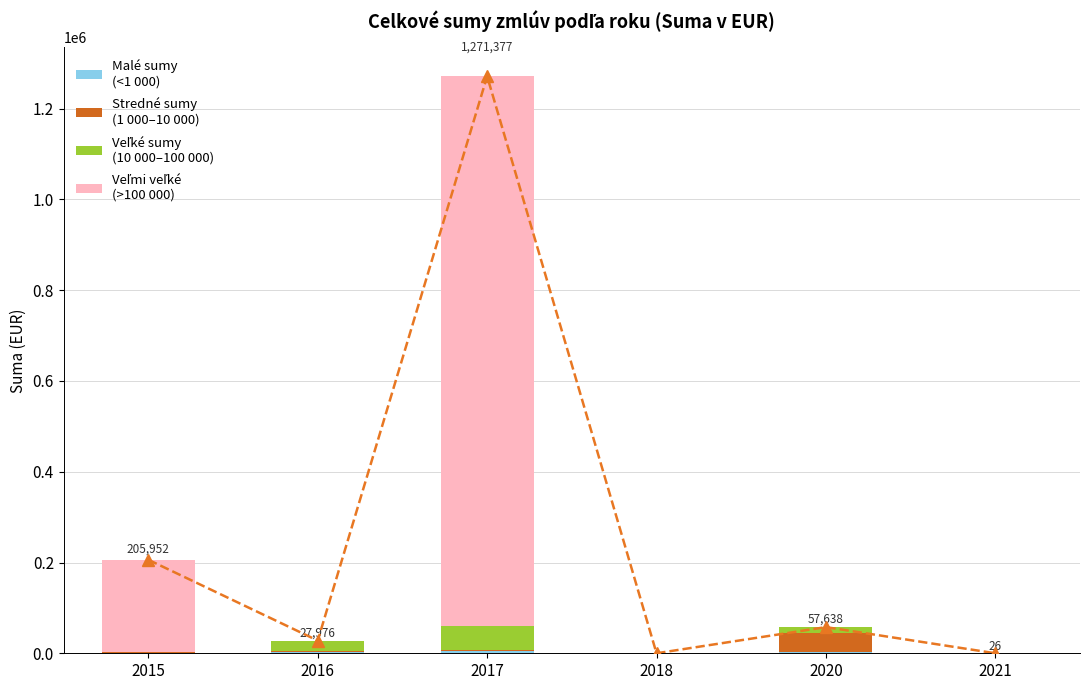

Which category has the lowest value in the Stredné sumy
(1 000–10 000) series?

2018